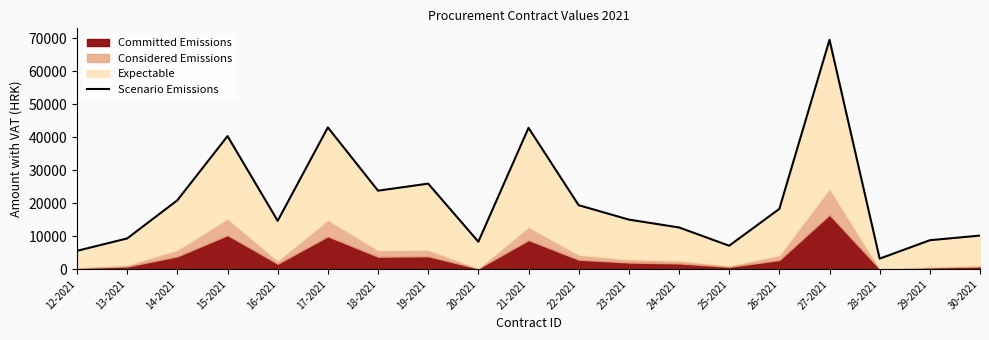

Reading right to left, list all the values displayed in this chart.

30-2021=10162.5	29-2021=8750.0	28-2021=3170.0	27-2021=69478.8	26-2021=18250.0	25-2021=7087.3	24-2021=12622.1	23-2021=14998.6	22-2021=19363.1	21-2021=42799.3	20-2021=8295.0	19-2021=25896.5	18-2021=23762.5	17-2021=42927.9	16-2021=14625.0	15-2021=40296.6	14-2021=20858.3	13-2021=9290.0	12-2021=5539.0